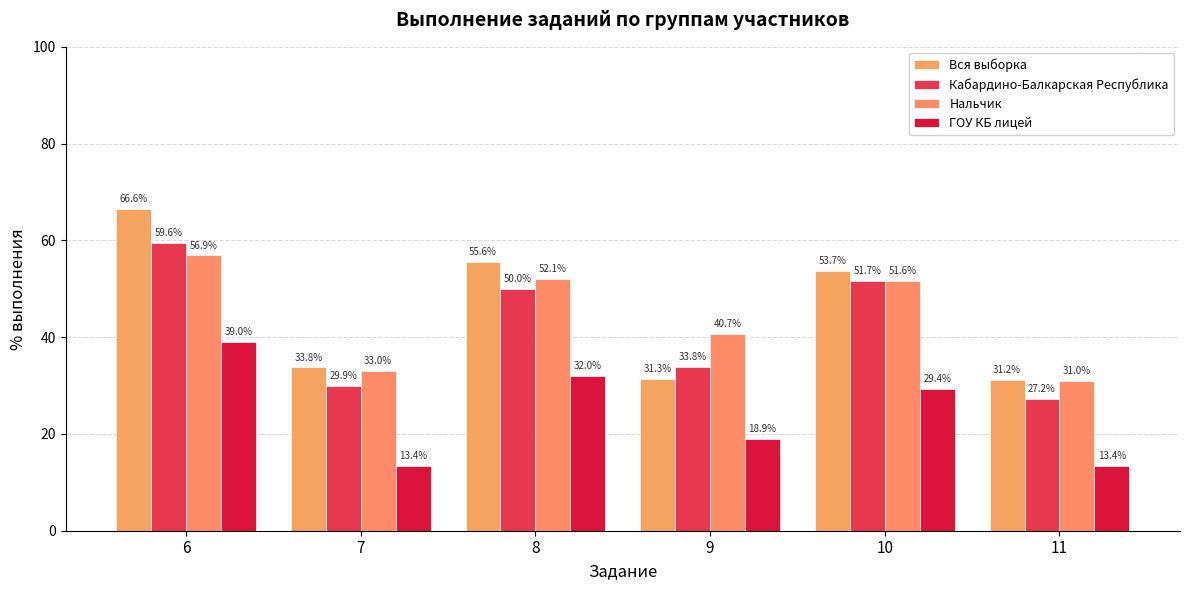

At which category does the chart reach its minimum across all series?

7